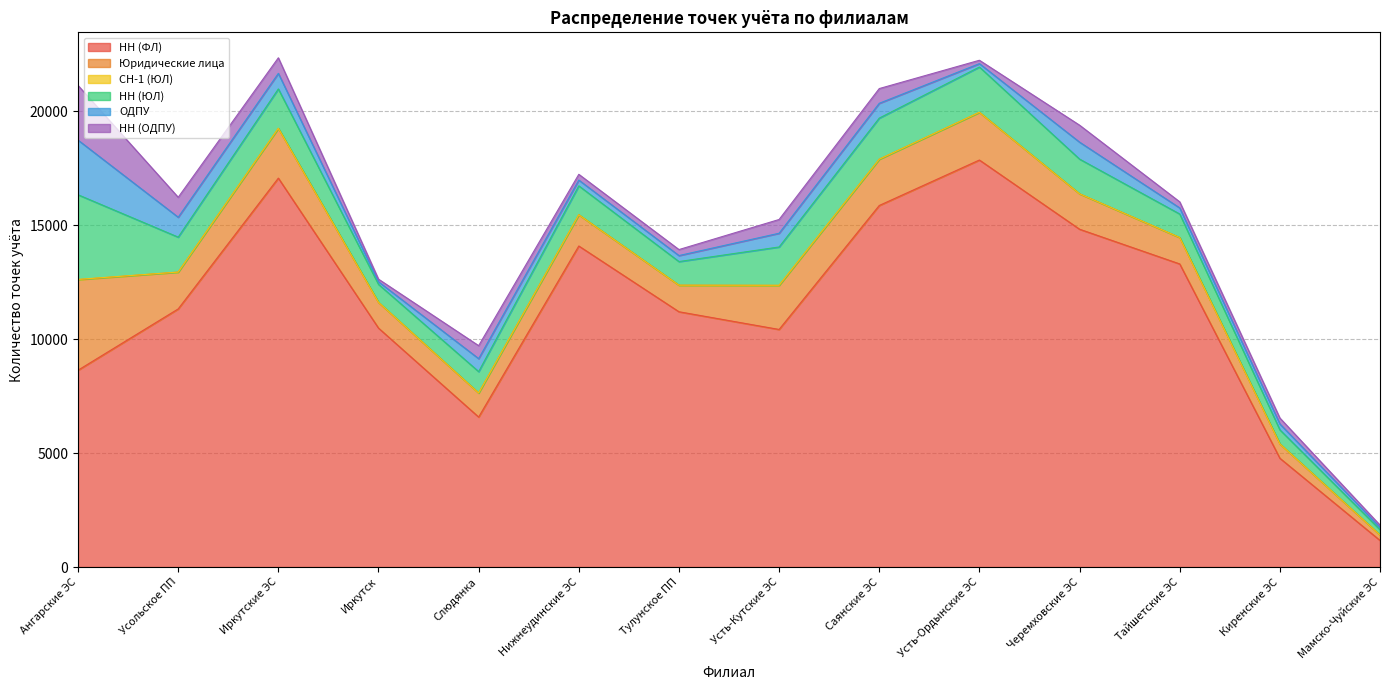

Is it true that СН-1 (ЮЛ) equals 6 at Саянские ЭС?

False